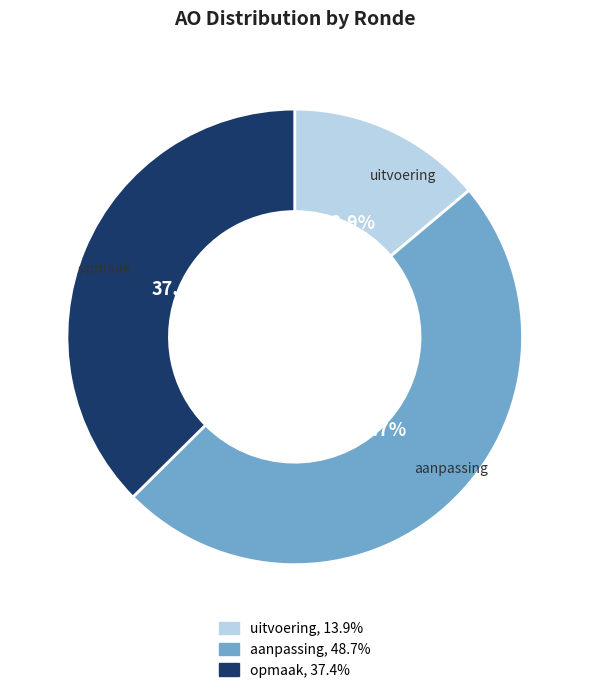

Does any single category account for the majority?

No